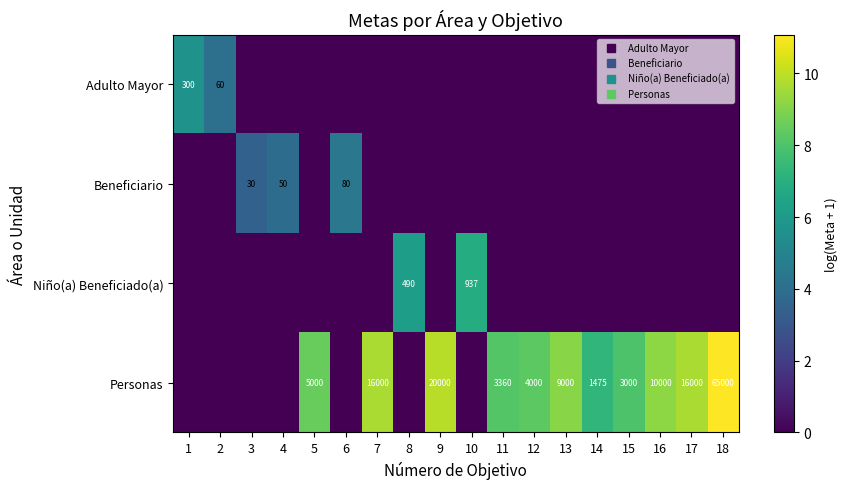

Rank the categories by Niño(a) Beneficiado(a) value from highest to lowest.

10, 8, 1, 2, 3, 4, 5, 6, 7, 9, 11, 12, 13, 14, 15, 16, 17, 18